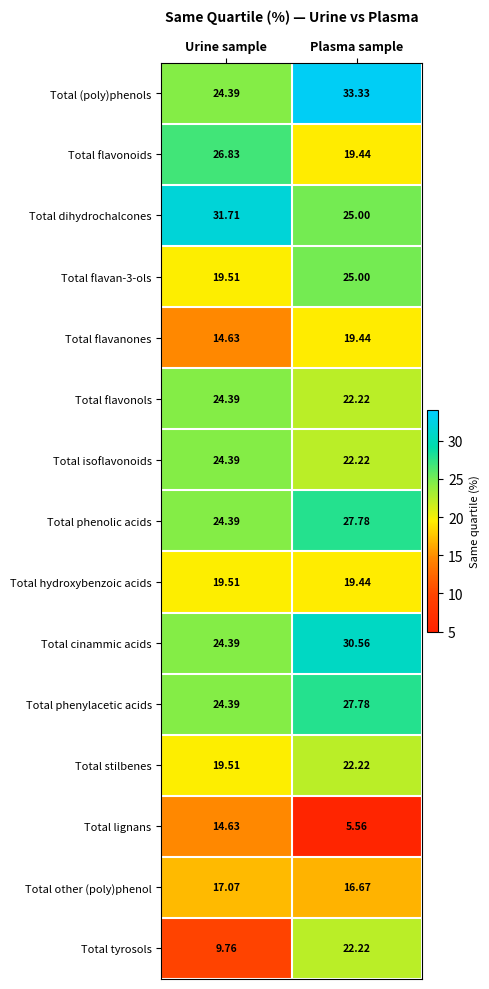

Where does the Total phenolic acids series first go above 27?

Plasma sample